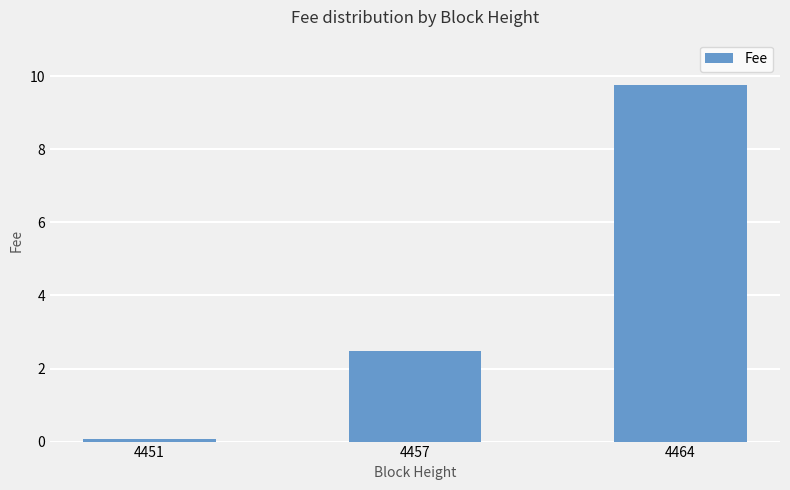

What is the difference between the maximum and minimum values?

9.7